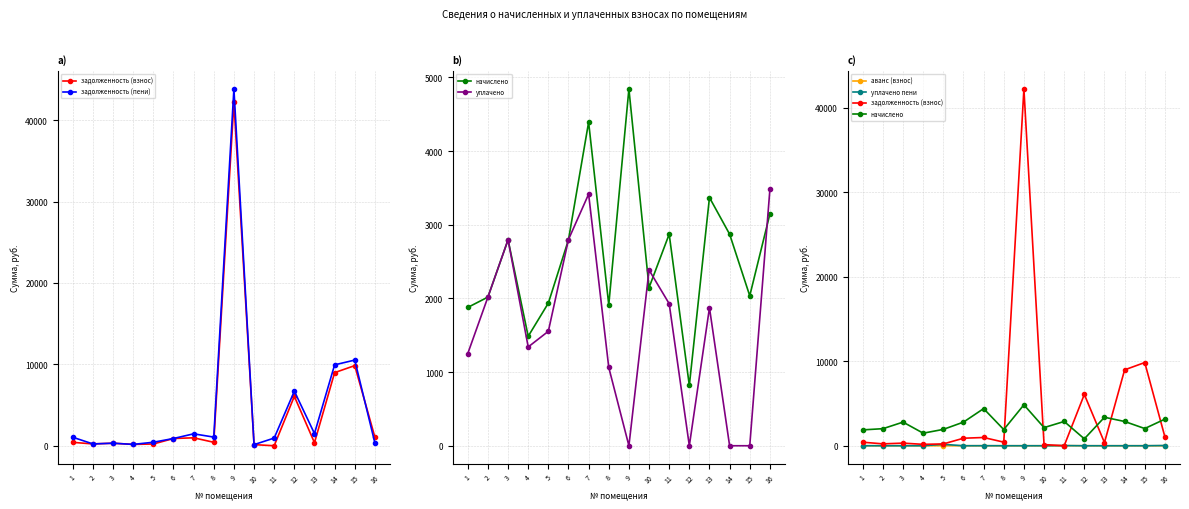

What is the difference between the maximum and minimum values in the аванс (взнос) series?

13.5